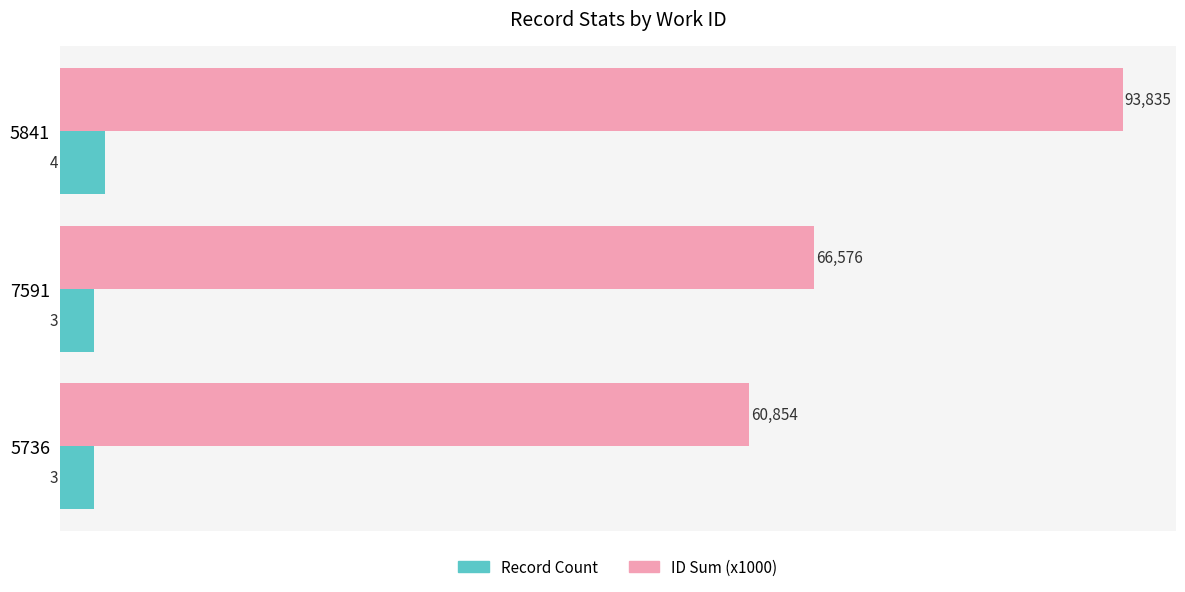

At which label is ID Sum (x1000) closest to 77?

7591